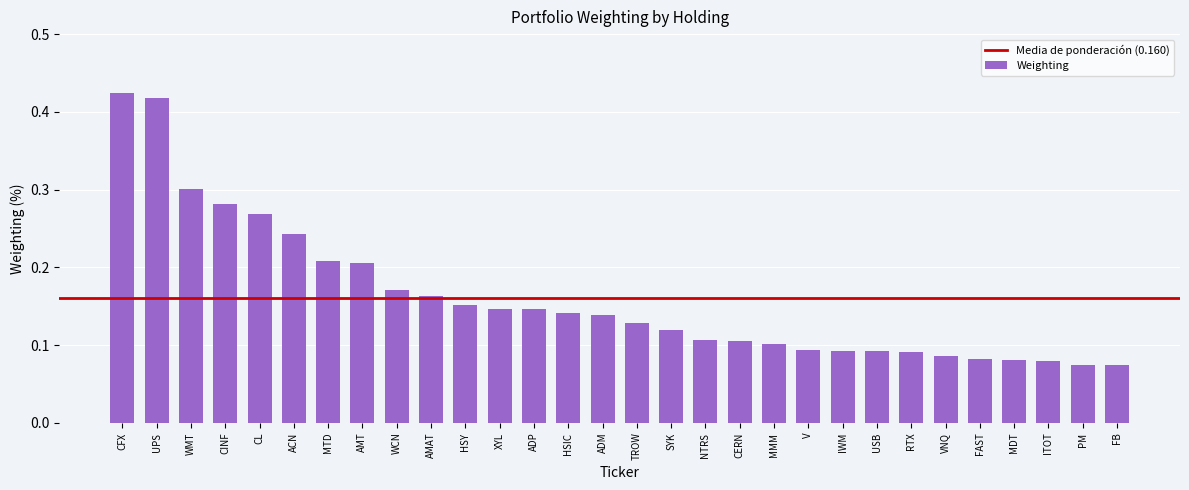

What is the label of the 19th bar from the right?

XYL